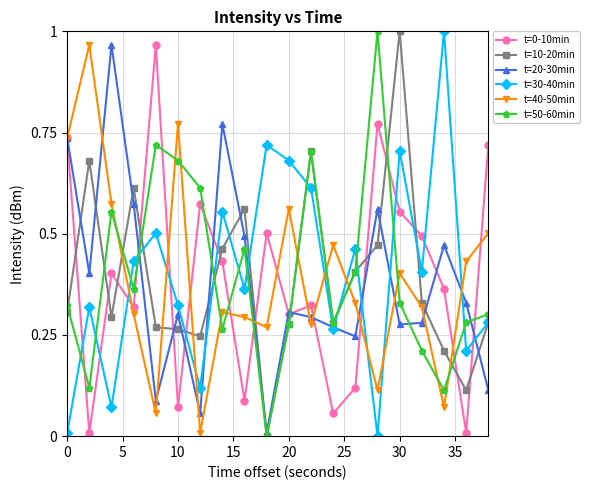

True or false: t=10-20min has more than 2 interior local peaks.

True